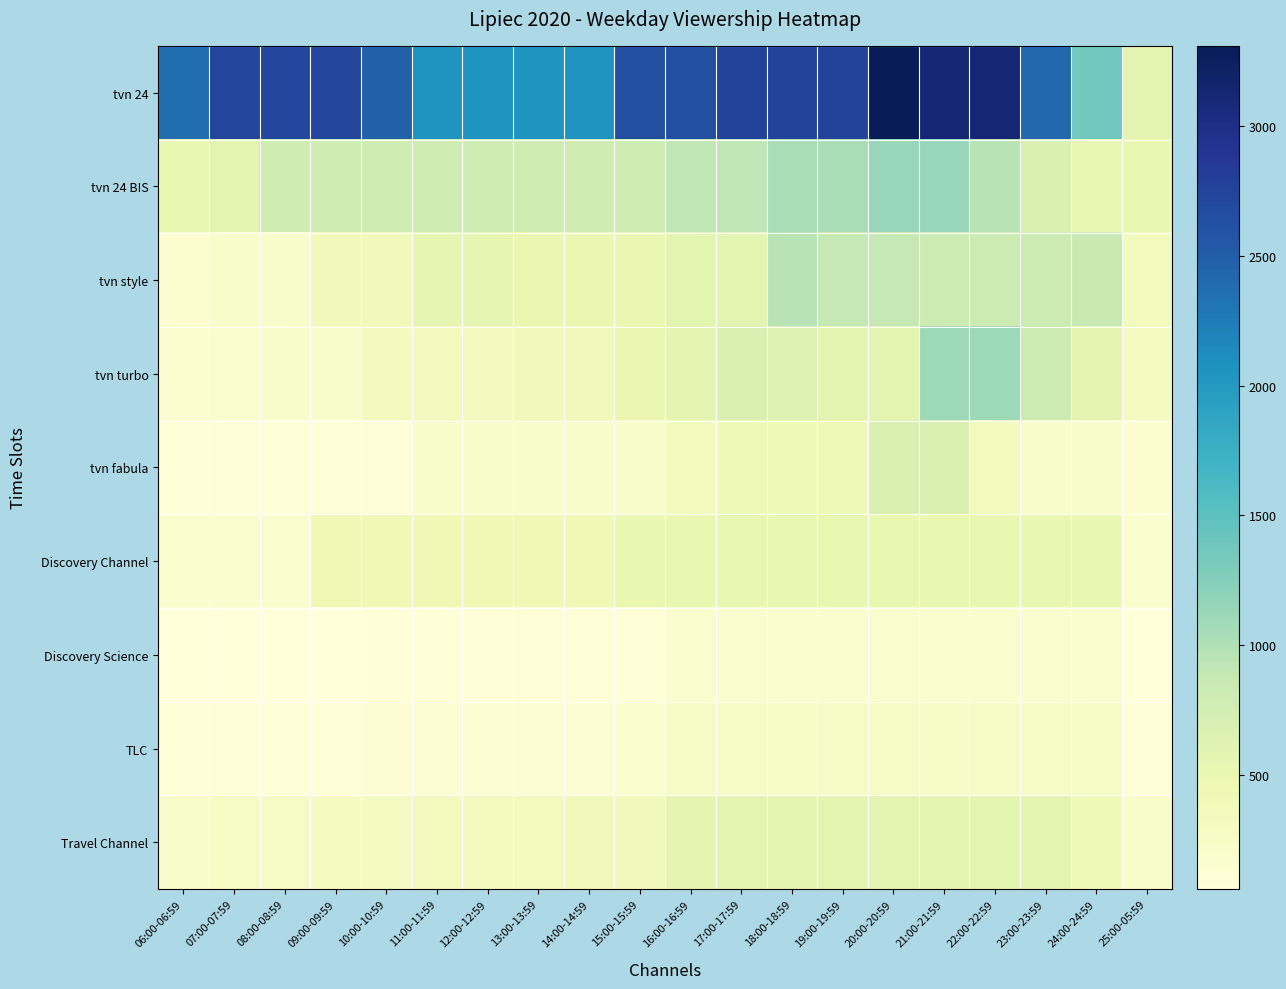

Reading left to right, list all the values displayed in this chart.

tvn 24: 06:00-06:59=2370	07:00-07:59=2730	08:00-08:59=2730	09:00-09:59=2730	10:00-10:59=2470	11:00-11:59=2050	12:00-12:59=2050	13:00-13:59=2050	14:00-14:59=2050	15:00-15:59=2630	16:00-16:59=2630	17:00-17:59=2750	18:00-18:59=2750	19:00-19:59=2750	20:00-20:59=3310	21:00-21:59=3110	22:00-22:59=3110	23:00-23:59=2410	24:00-24:59=1360	25:00-05:59=580
tvn 24 BIS: 06:00-06:59=500	07:00-07:59=580	08:00-08:59=790	09:00-09:59=790	10:00-10:59=790	11:00-11:59=790	12:00-12:59=790	13:00-13:59=790	14:00-14:59=790	15:00-15:59=790	16:00-16:59=920	17:00-17:59=920	18:00-18:59=1040	19:00-19:59=1040	20:00-20:59=1140	21:00-21:59=1140	22:00-22:59=960	23:00-23:59=680	24:00-24:59=500	25:00-05:59=500
tvn style: 06:00-06:59=160	07:00-07:59=210	08:00-08:59=210	09:00-09:59=390	10:00-10:59=390	11:00-11:59=530	12:00-12:59=530	13:00-13:59=480	14:00-14:59=480	15:00-15:59=480	16:00-16:59=570	17:00-17:59=570	18:00-18:59=950	19:00-19:59=880	20:00-20:59=880	21:00-21:59=810	22:00-22:59=810	23:00-23:59=810	24:00-24:59=850	25:00-05:59=340
tvn turbo: 06:00-06:59=160	07:00-07:59=180	08:00-08:59=210	09:00-09:59=210	10:00-10:59=320	11:00-11:59=320	12:00-12:59=320	13:00-13:59=390	14:00-14:59=390	15:00-15:59=480	16:00-16:59=550	17:00-17:59=670	18:00-18:59=640	19:00-19:59=570	20:00-20:59=570	21:00-21:59=1110	22:00-22:59=1110	23:00-23:59=810	24:00-24:59=550	25:00-05:59=290
tvn fabula: 06:00-06:59=100	07:00-07:59=100	08:00-08:59=100	09:00-09:59=100	10:00-10:59=100	11:00-11:59=220	12:00-12:59=220	13:00-13:59=220	14:00-14:59=220	15:00-15:59=220	16:00-16:59=350	17:00-17:59=410	18:00-18:59=410	19:00-19:59=410	20:00-20:59=670	21:00-21:59=670	22:00-22:59=360	23:00-23:59=220	24:00-24:59=220	25:00-05:59=160
Discovery Channel: 06:00-06:59=180	07:00-07:59=180	08:00-08:59=180	09:00-09:59=420	10:00-10:59=420	11:00-11:59=420	12:00-12:59=420	13:00-13:59=420	14:00-14:59=420	15:00-15:59=500	16:00-16:59=500	17:00-17:59=500	18:00-18:59=500	19:00-19:59=500	20:00-20:59=500	21:00-21:59=500	22:00-22:59=500	23:00-23:59=500	24:00-24:59=500	25:00-05:59=180
Discovery Science: 06:00-06:59=60	07:00-07:59=60	08:00-08:59=60	09:00-09:59=70	10:00-10:59=80	11:00-11:59=80	12:00-12:59=110	13:00-13:59=110	14:00-14:59=110	15:00-15:59=110	16:00-16:59=180	17:00-17:59=180	18:00-18:59=180	19:00-19:59=180	20:00-20:59=180	21:00-21:59=180	22:00-22:59=180	23:00-23:59=180	24:00-24:59=180	25:00-05:59=60
TLC: 06:00-06:59=110	07:00-07:59=110	08:00-08:59=110	09:00-09:59=110	10:00-10:59=130	11:00-11:59=130	12:00-12:59=130	13:00-13:59=130	14:00-14:59=130	15:00-15:59=180	16:00-16:59=270	17:00-17:59=270	18:00-18:59=270	19:00-19:59=270	20:00-20:59=270	21:00-21:59=270	22:00-22:59=270	23:00-23:59=270	24:00-24:59=270	25:00-05:59=110
Travel Channel: 06:00-06:59=200	07:00-07:59=270	08:00-08:59=270	09:00-09:59=300	10:00-10:59=300	11:00-11:59=360	12:00-12:59=360	13:00-13:59=360	14:00-14:59=390	15:00-15:59=390	16:00-16:59=550	17:00-17:59=580	18:00-18:59=580	19:00-19:59=570	20:00-20:59=570	21:00-21:59=570	22:00-22:59=580	23:00-23:59=580	24:00-24:59=410	25:00-05:59=200